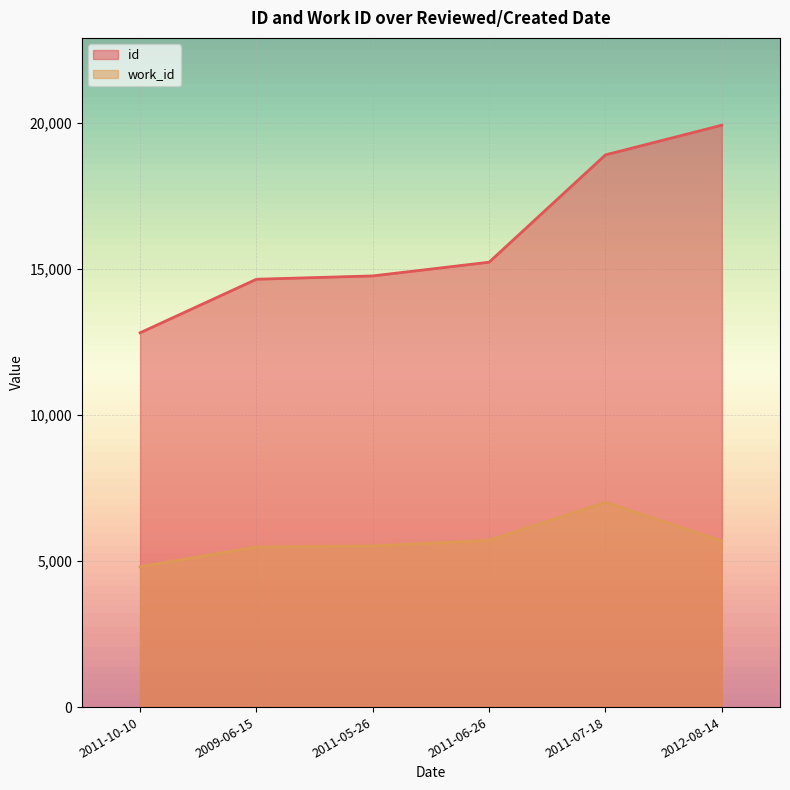

True or false: id and work_id cross at least once.

False